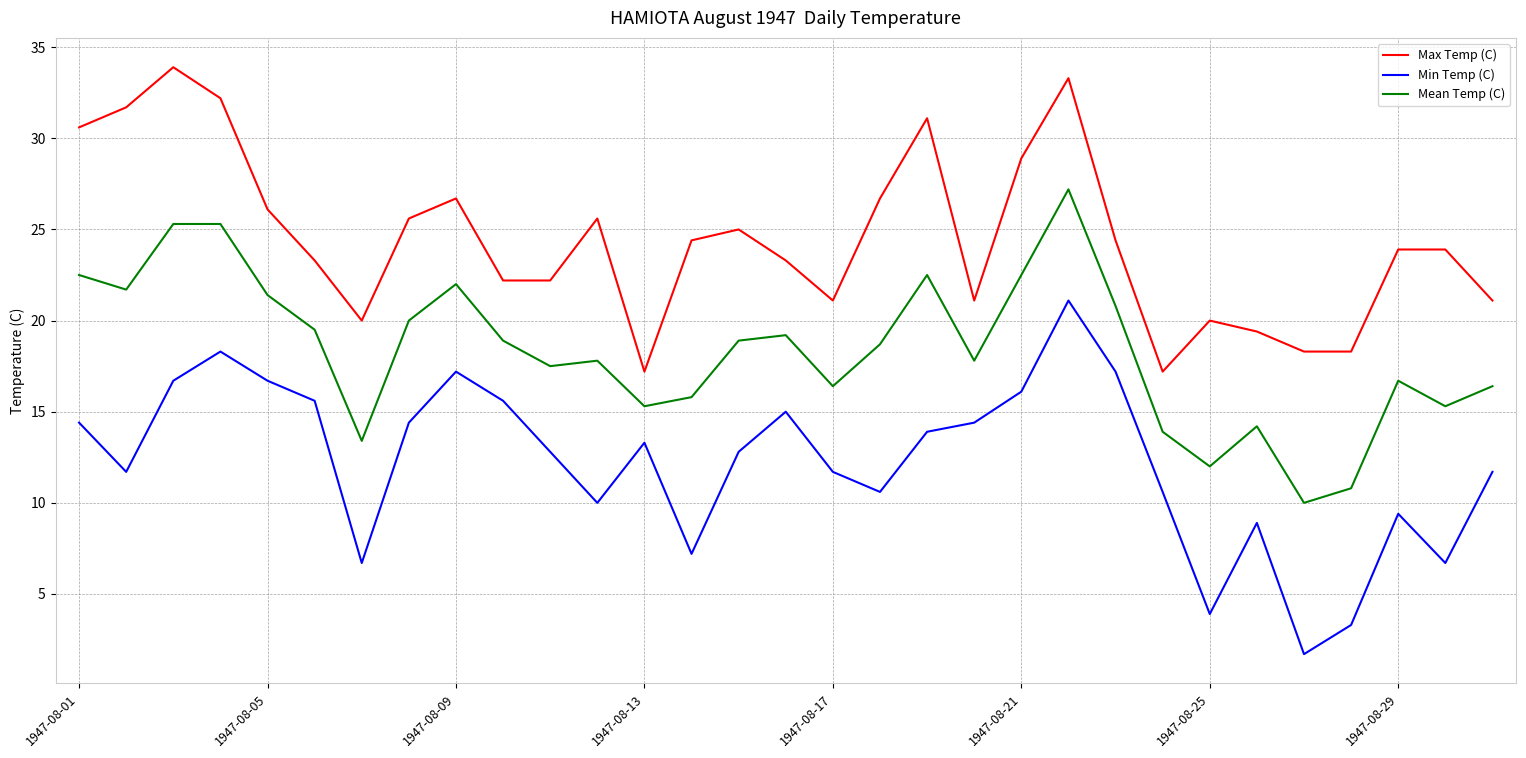

Is this an area chart (filled region under the line)?

No